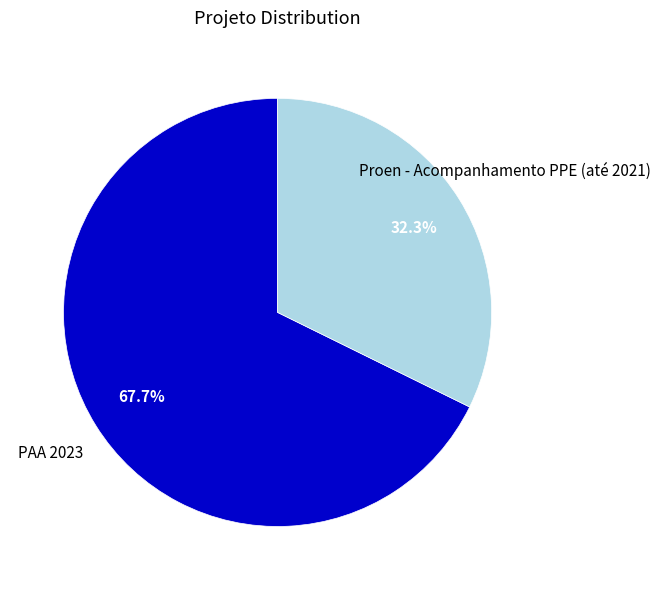

To the nearest percent, what is the combined percentage of Proen - Acompanhamento PPE (até 2021) and PAA 2023?

100%